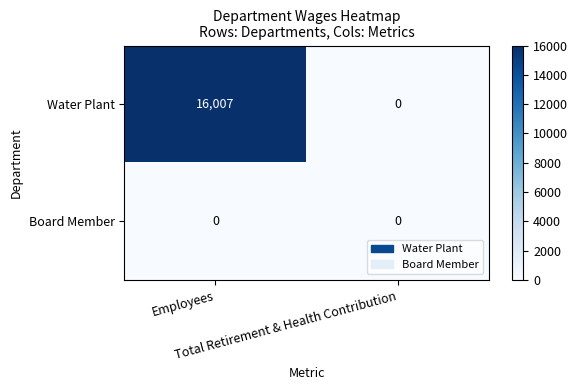

At which category is the sum across all series the highest?

Employees